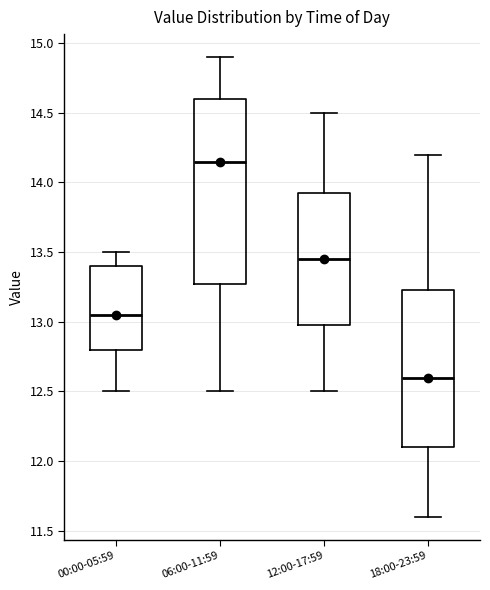

Comparing the boxes themselves (not the whiskers), which one is the tallest?

06:00-11:59